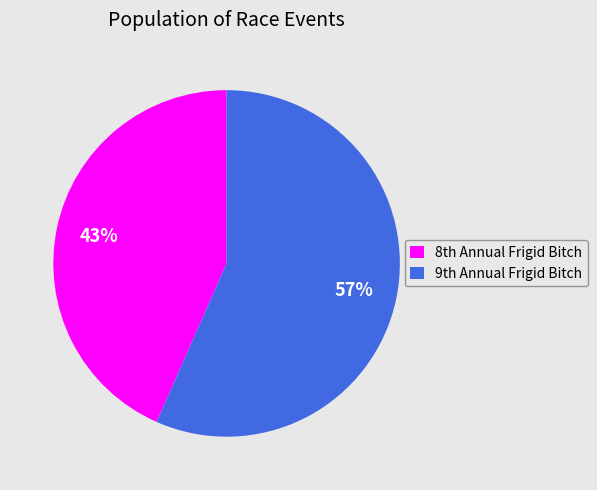

Which category has the biggest portion of the pie?

9th Annual Frigid Bitch